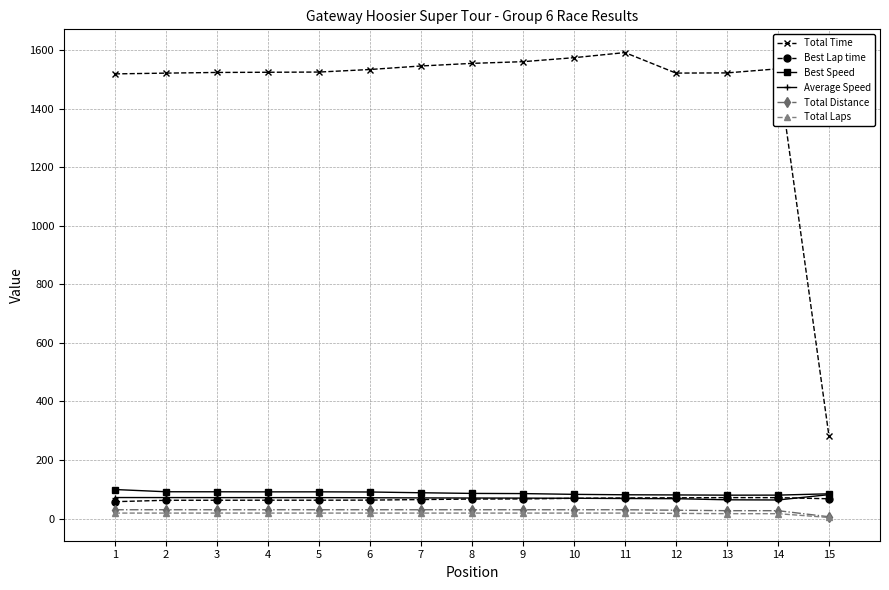

What is the value of the Total Laps point at the 7th from the left?

19.0